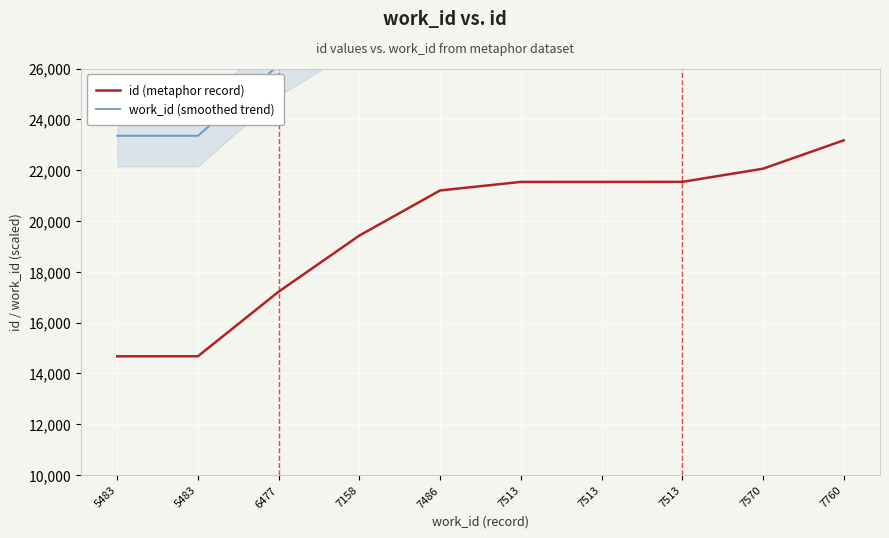

What is the difference between the second highest and second lowest values in the work_id (smoothed trend) series?

5843.6